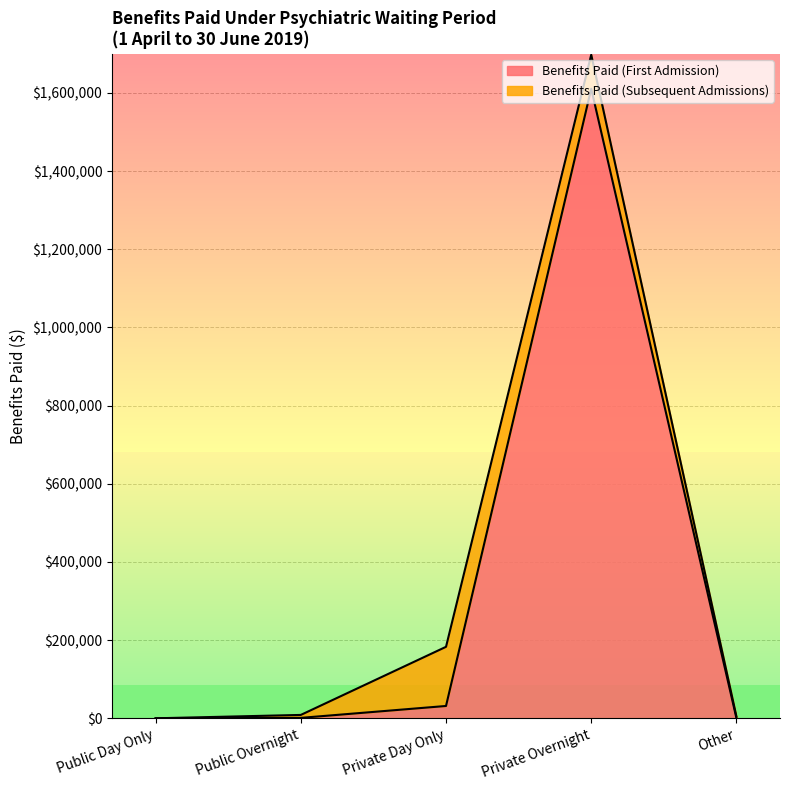

The chart shows a value of 706.2 at Other. True or false?

False